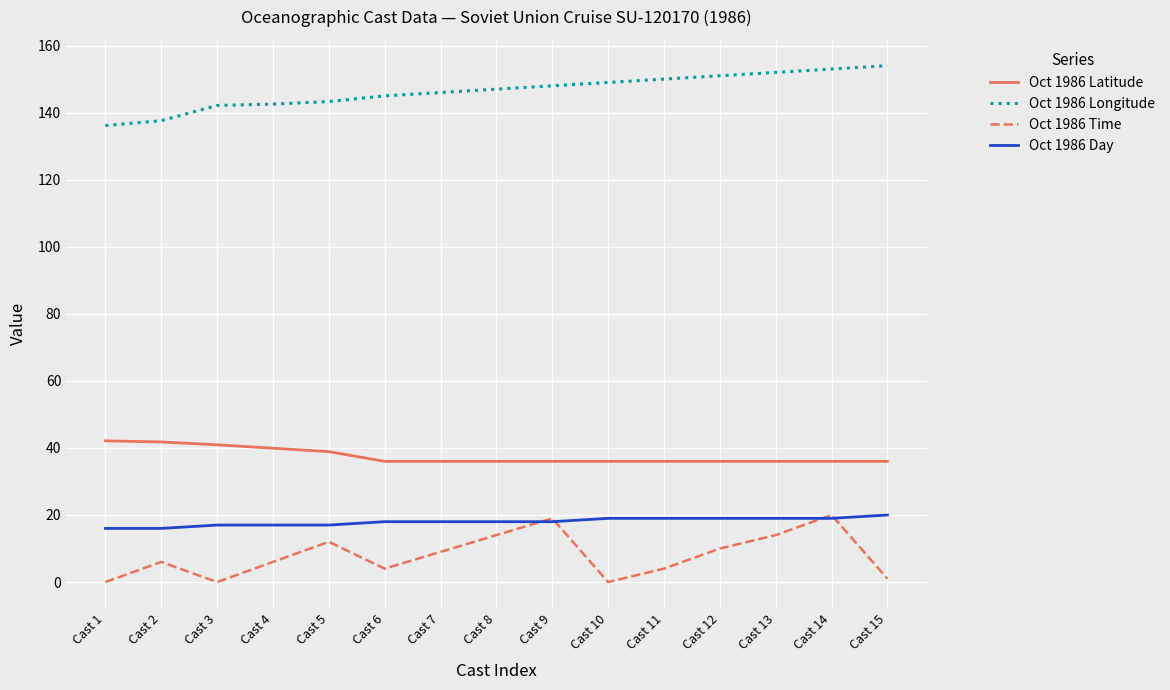

True or false: Oct 1986 Longitude and Oct 1986 Latitude intersect in this chart.

False